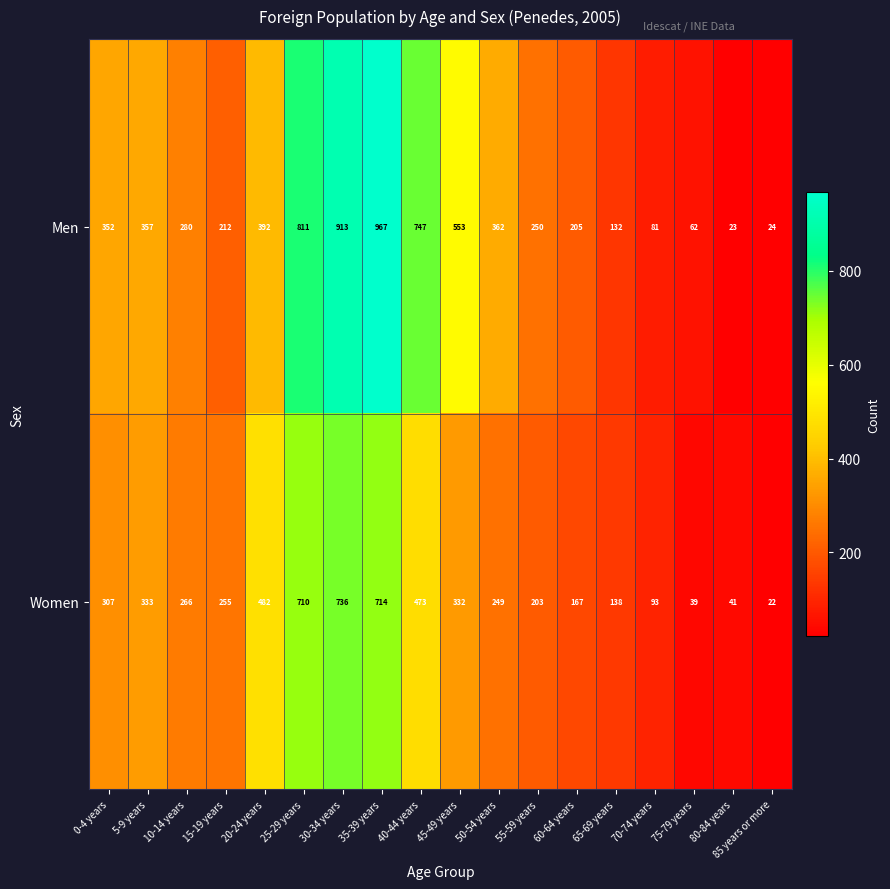

Is the value of Women at 0-4 years greater than the value of Men at 15-19 years?

Yes